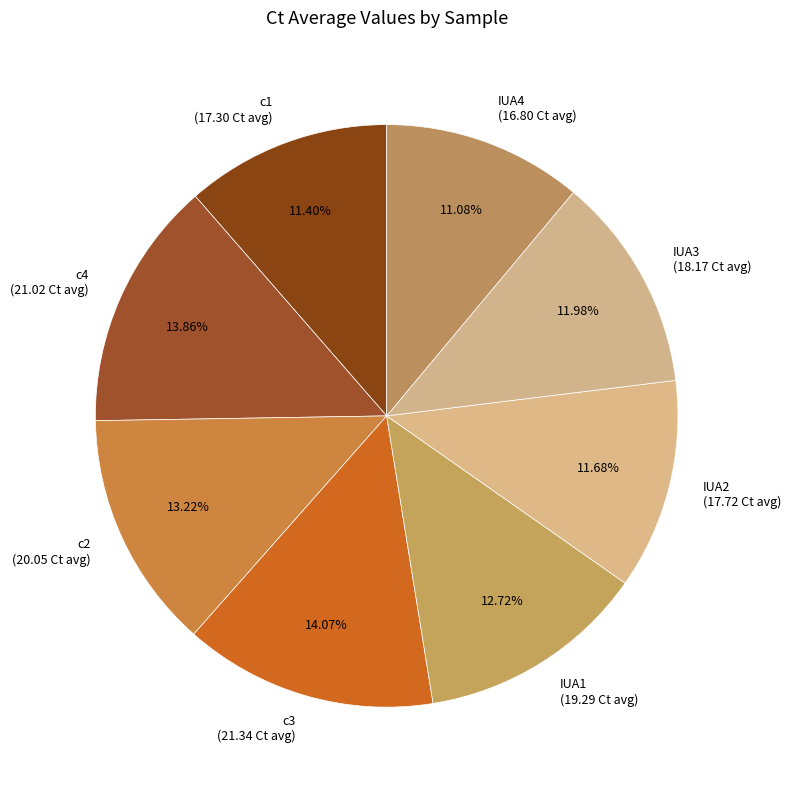

The c1 slice represents 17% of the pie. True or false?

False